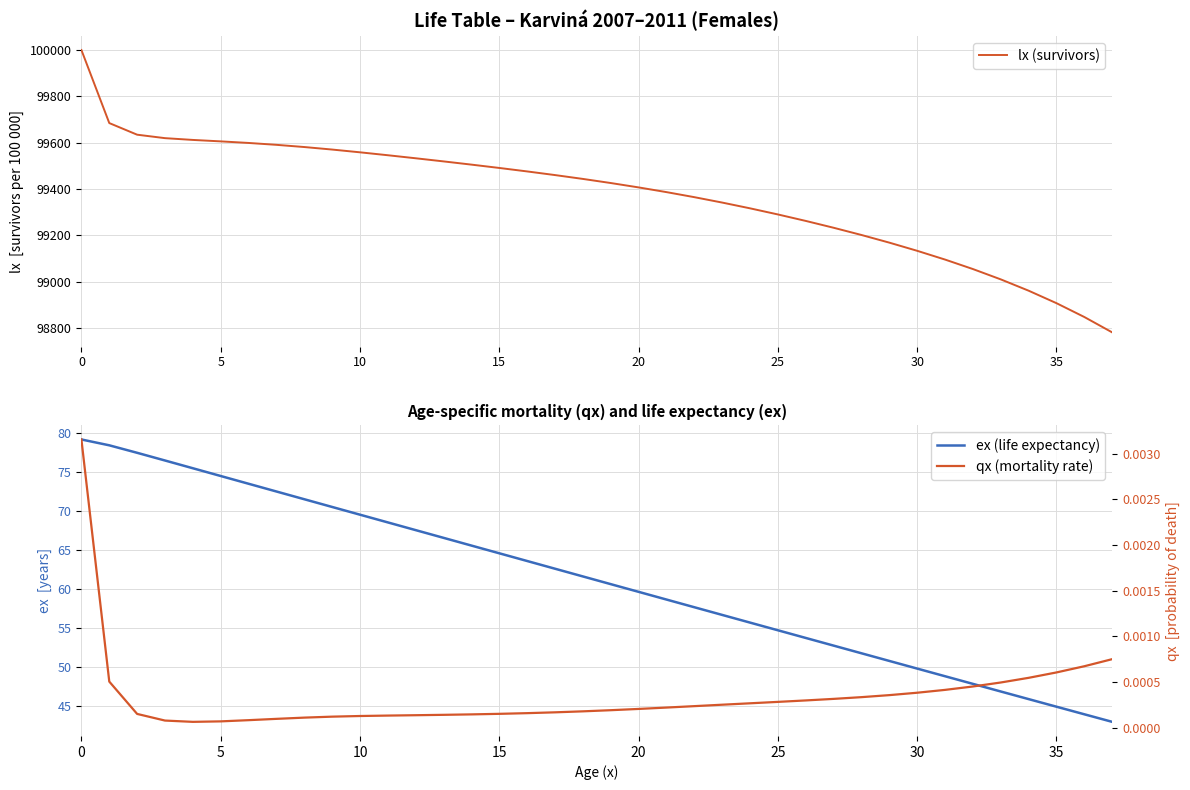

How many lines are shown in the chart?

3